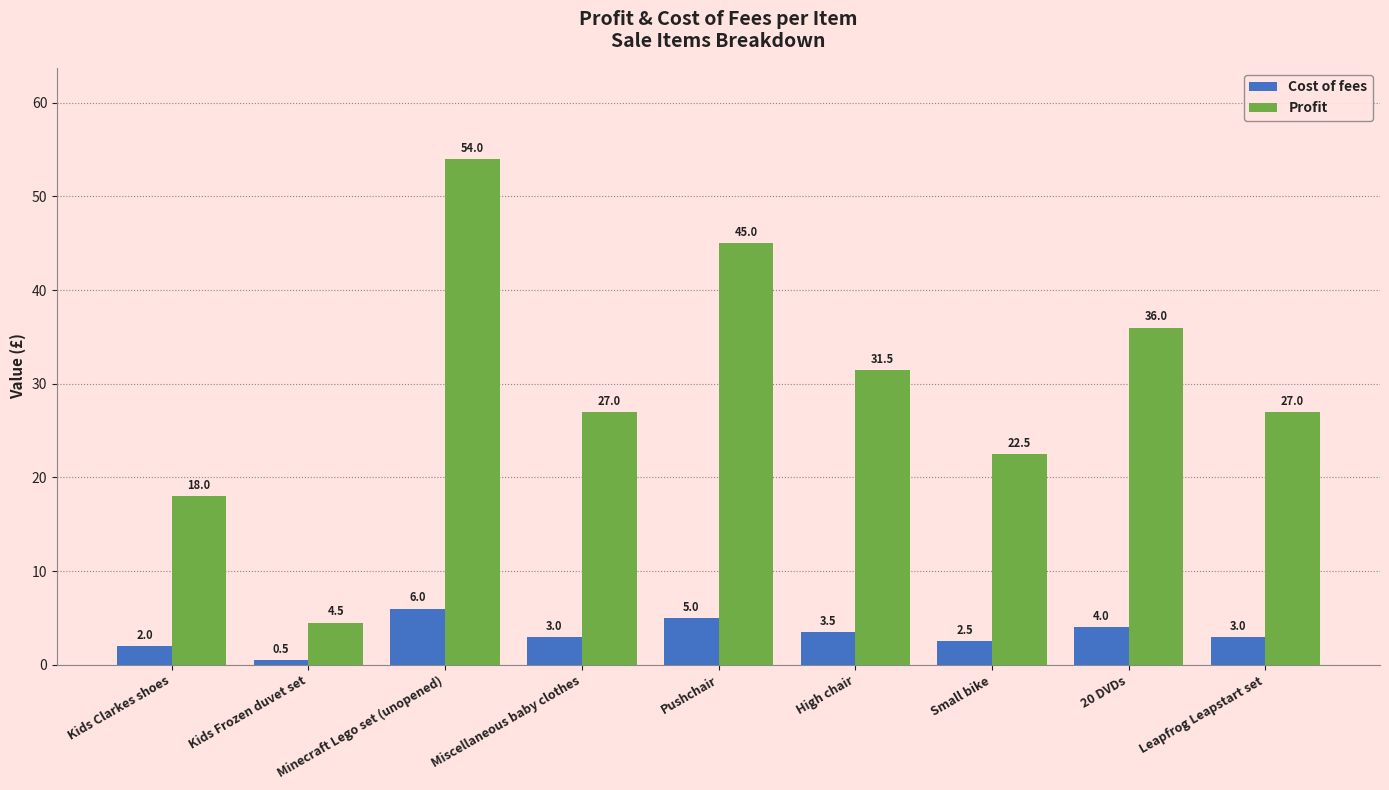

The Profit series shows 9.2 at Leapfrog Leapstart set. True or false?

False